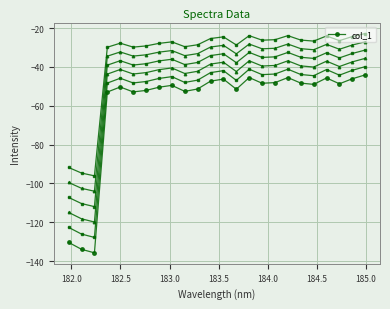

What is the lowest value of the col_1 series?

-135.7